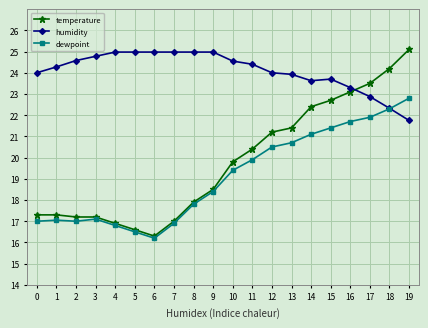

Is this an area chart (filled region under the line)?

No